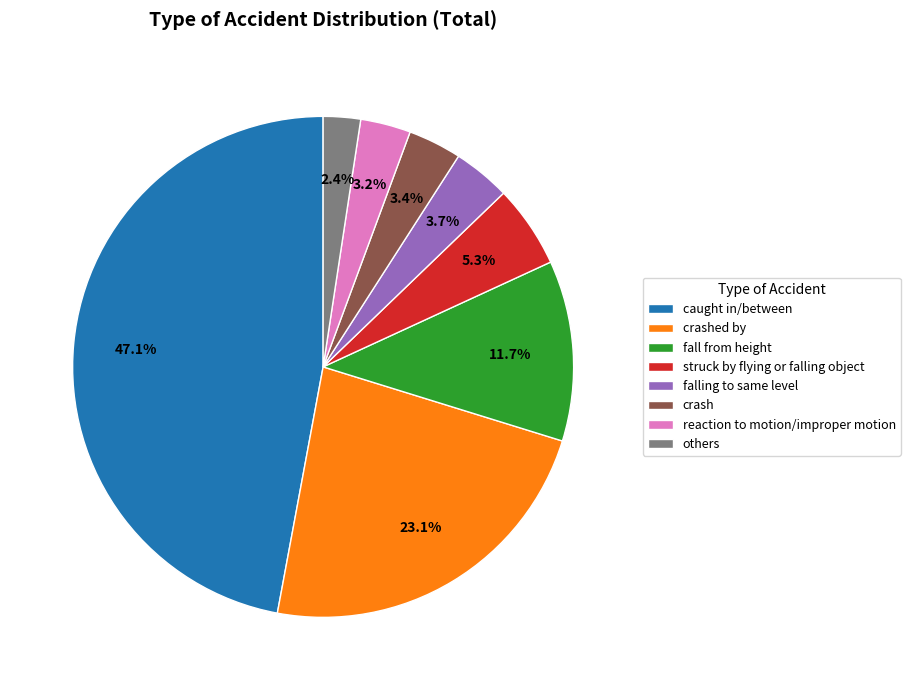

Count the number of slices in the pie.

8